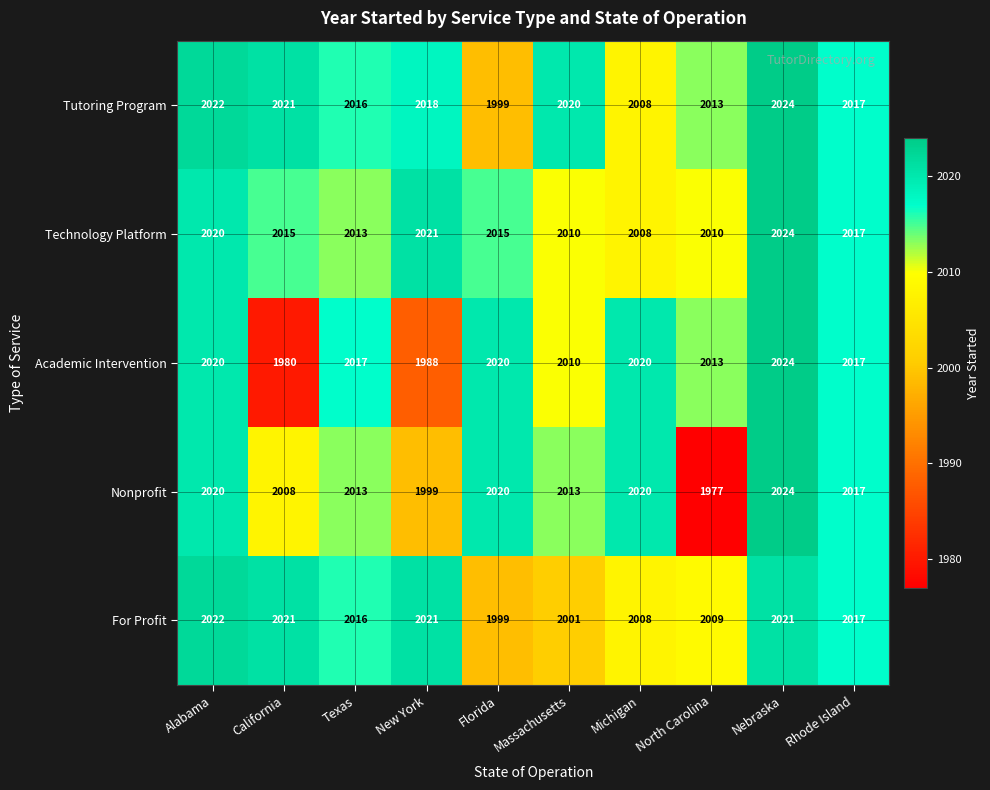

At how many categories does at least one series exceed 2000?

10